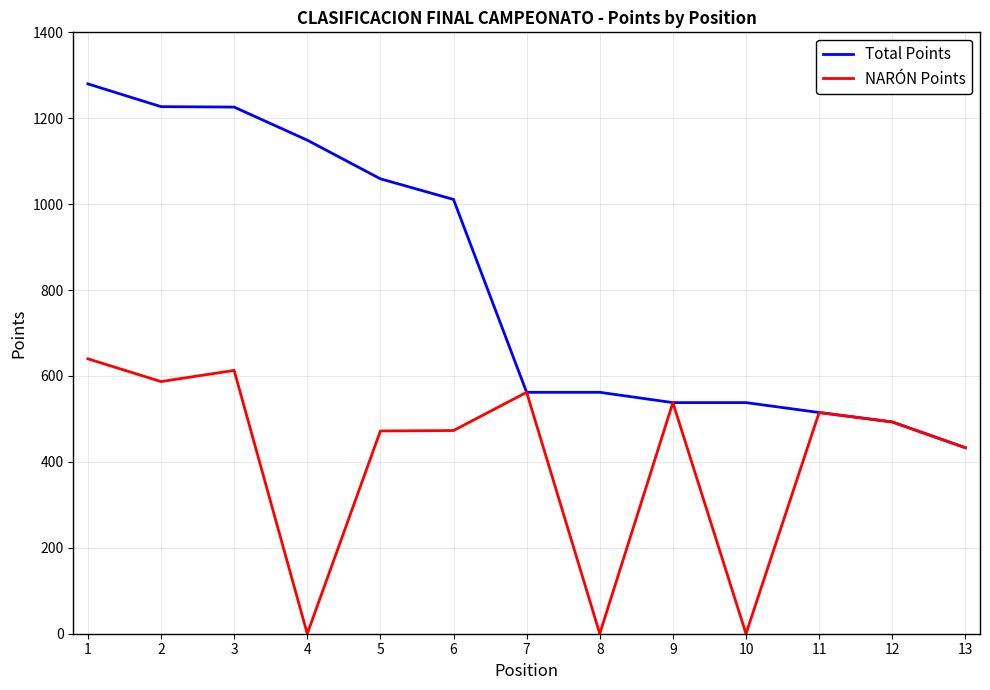

Where does the Total Points series first go above 562?

1